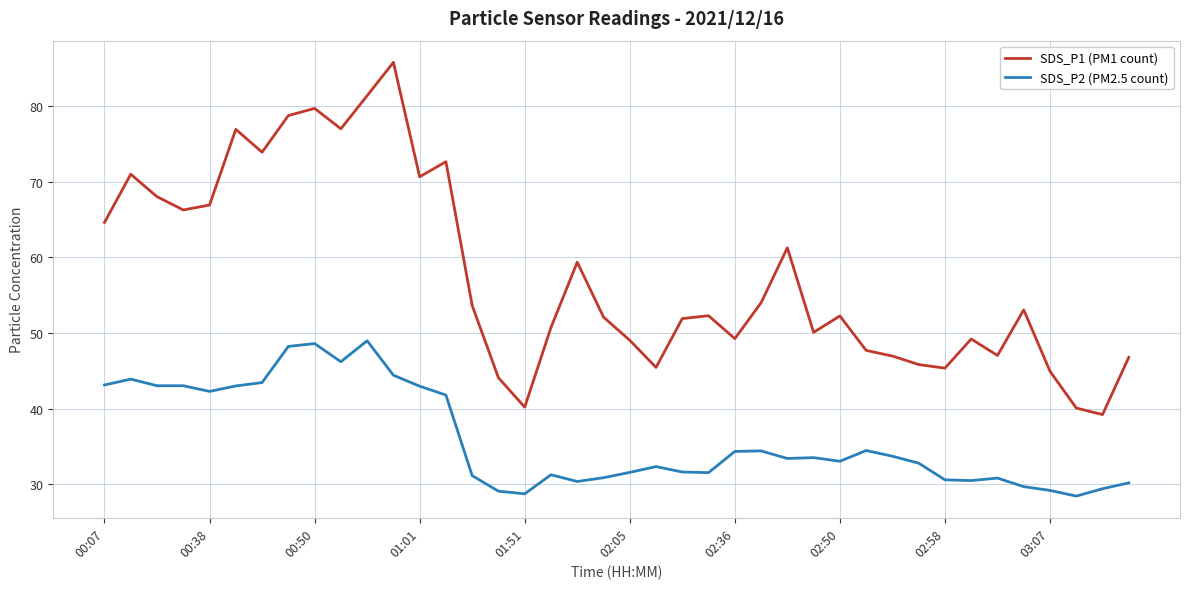

Which series has the largest total across all categories?

SDS_P1 (PM1 count)